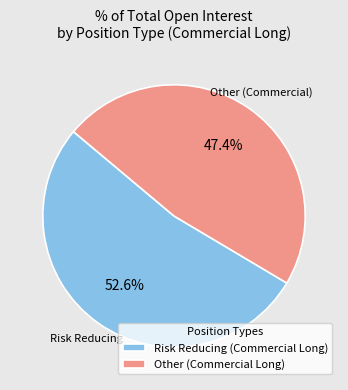

How many segments does this pie chart have?

2